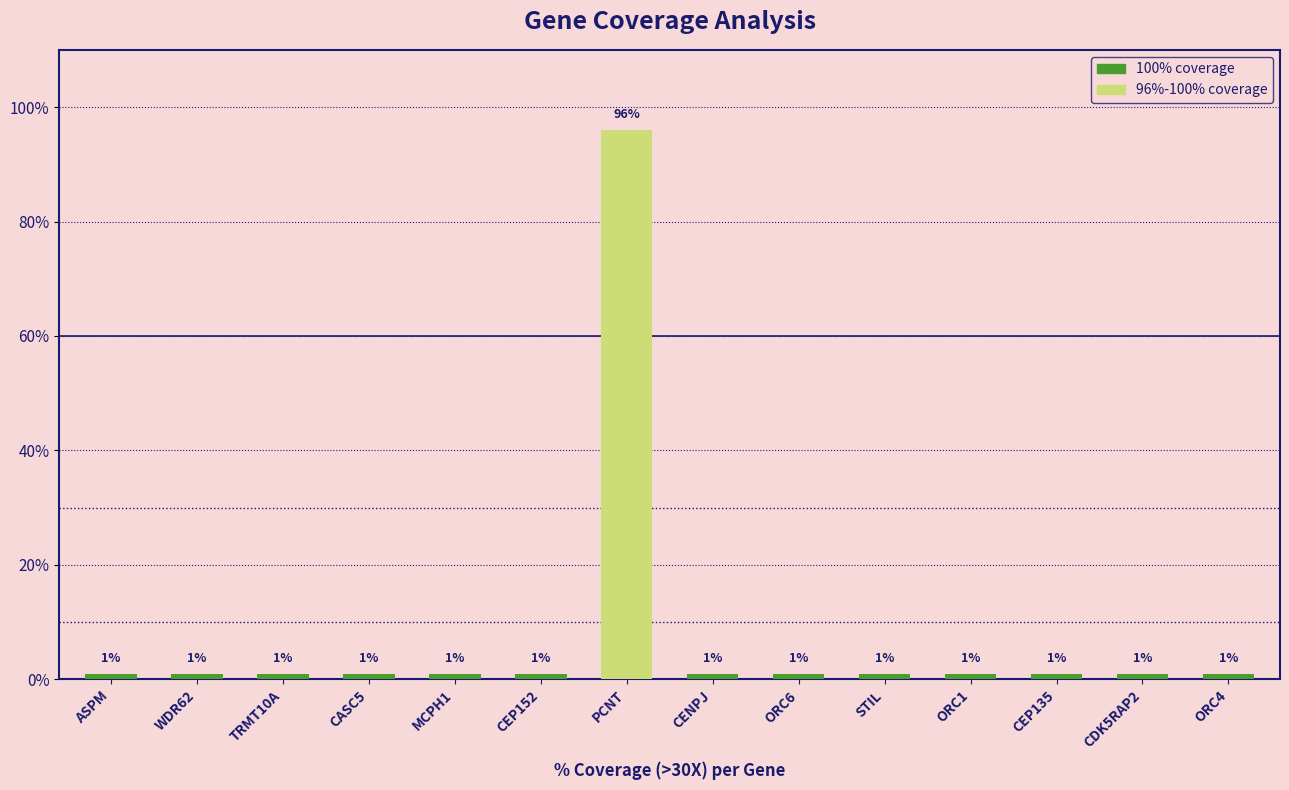

Is it true that the value at TRMT10A is 1?

True